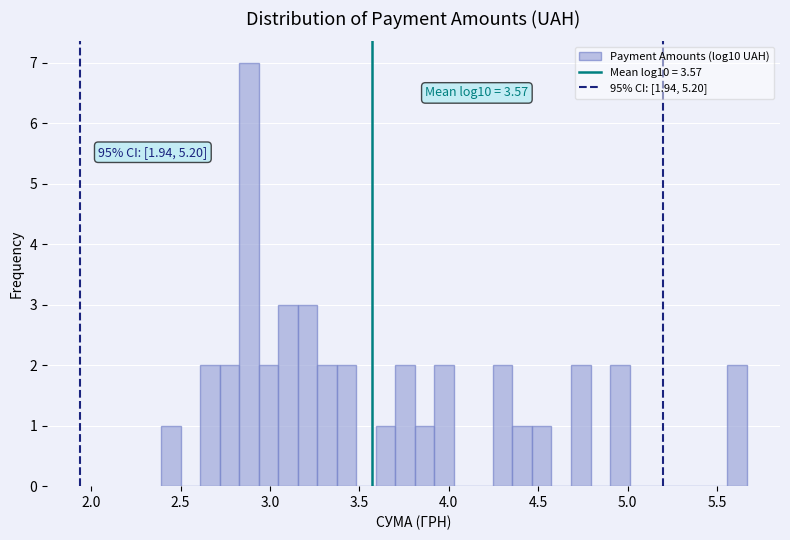

Around what value on the x-axis is the tallest bar? Give the approximate position of its centre, as read against the axis.

2.90